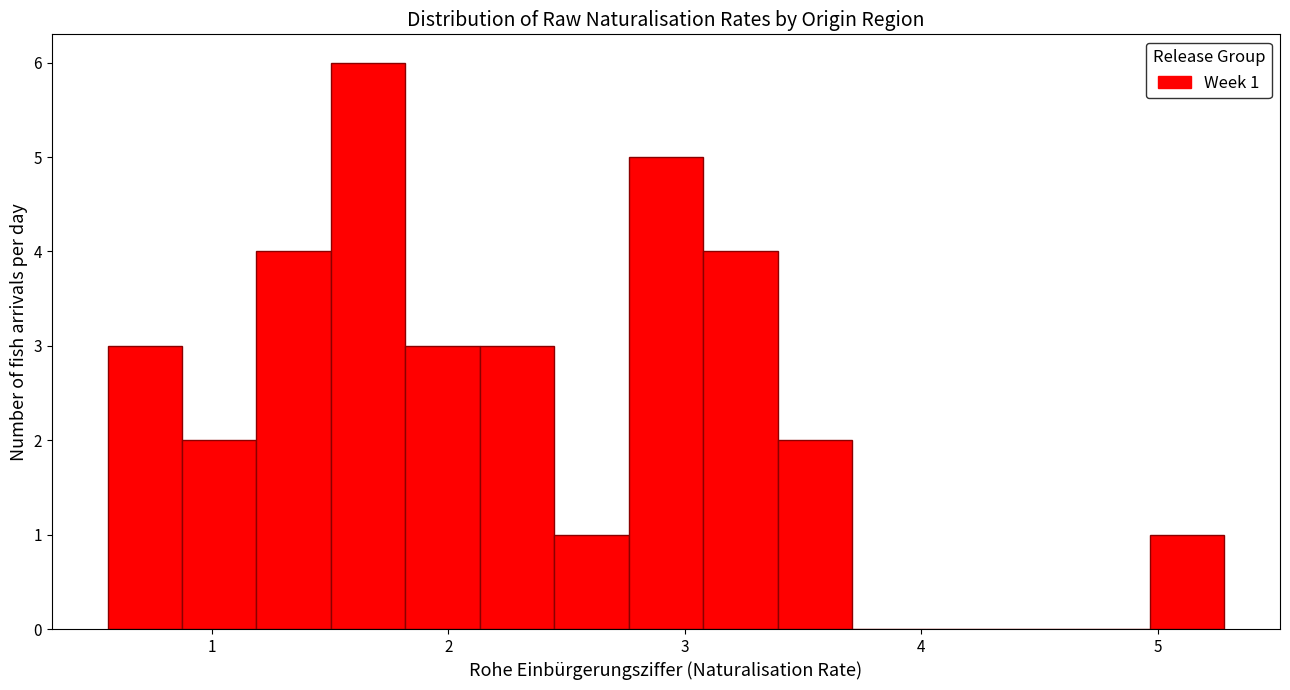

Read against the x-axis, roughly where is the centre of the tallest bar?

1.7